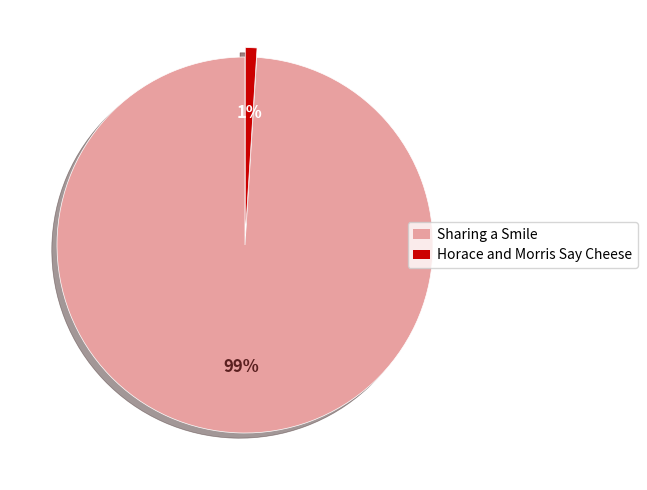

The Horace and Morris Say Cheese slice represents 11% of the pie. True or false?

False